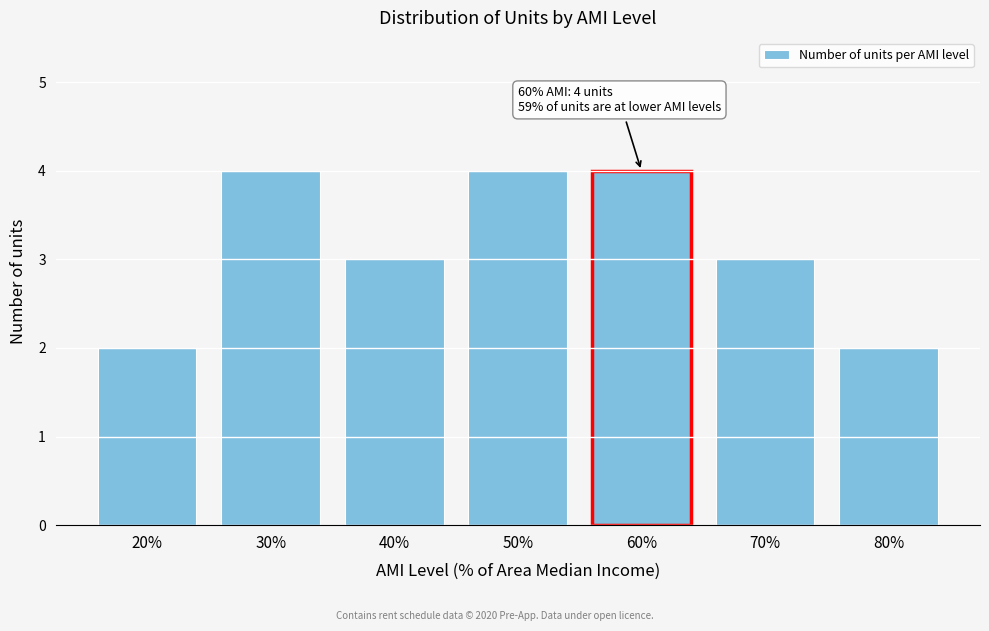

Reading left to right, transcribe all the data shown in this chart.

20%=2	30%=4	40%=3	50%=4	60%=4	70%=3	80%=2